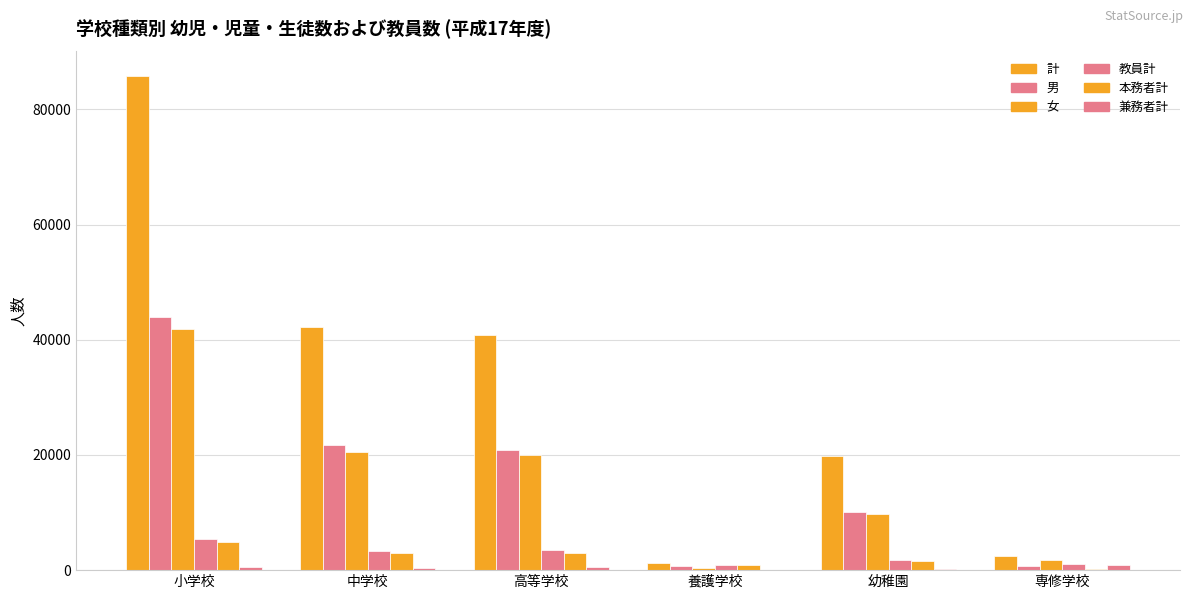

What is the total value across all series at 専修学校?

7308